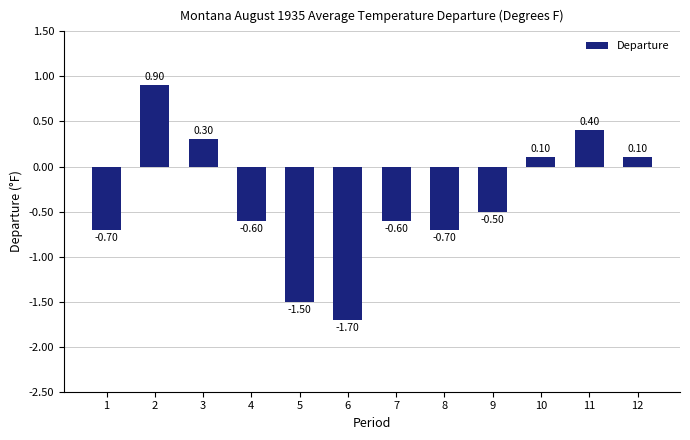

How many positive values are there?

5